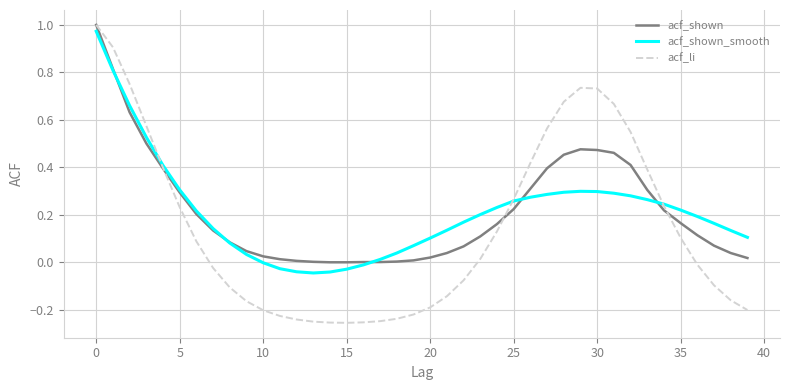

Which series has the largest range (max minus min)?

acf_li